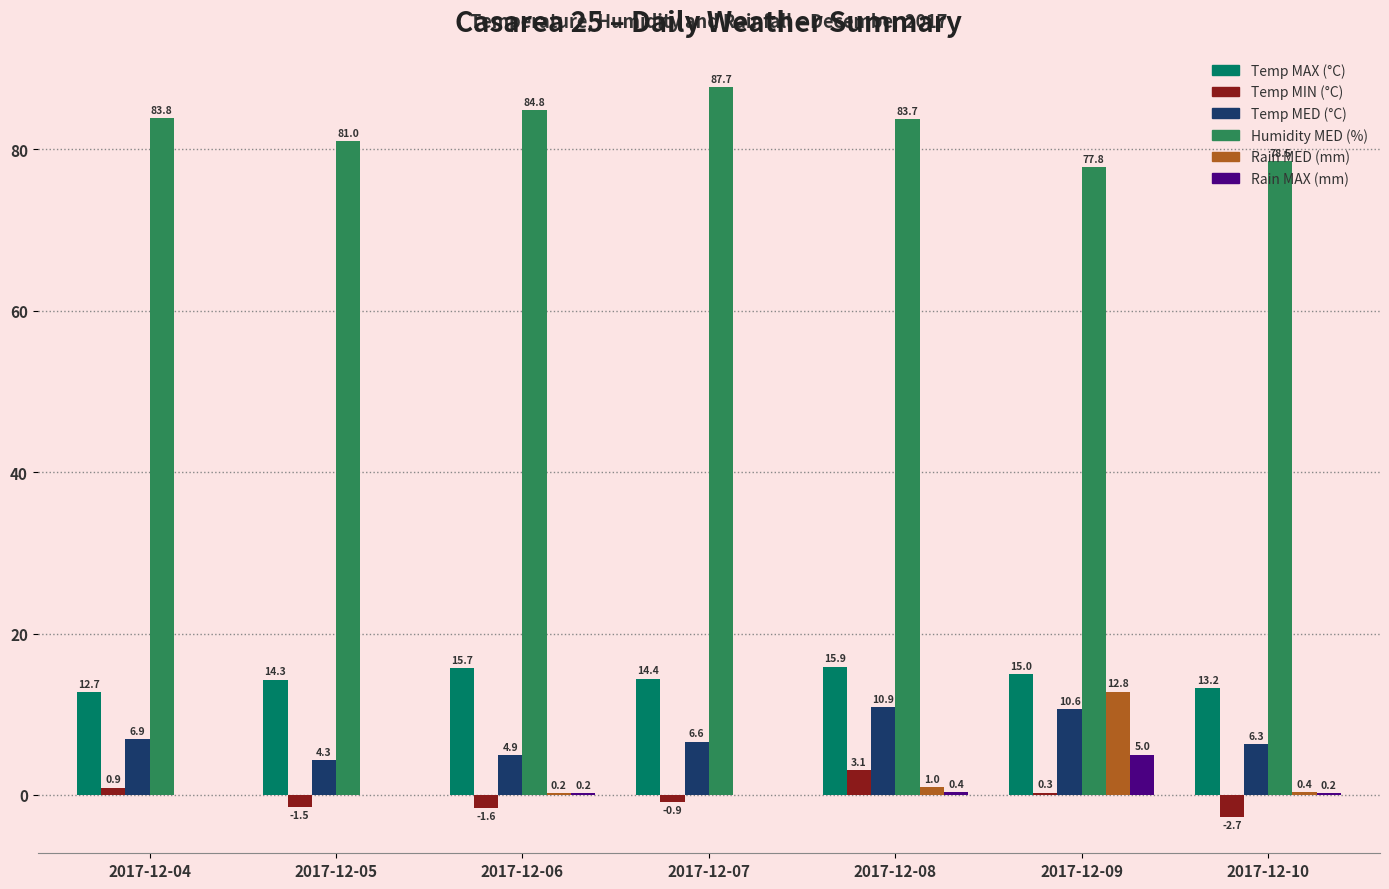

The Temp MAX (°C) series shows 4.0 at 2017-12-10. True or false?

False